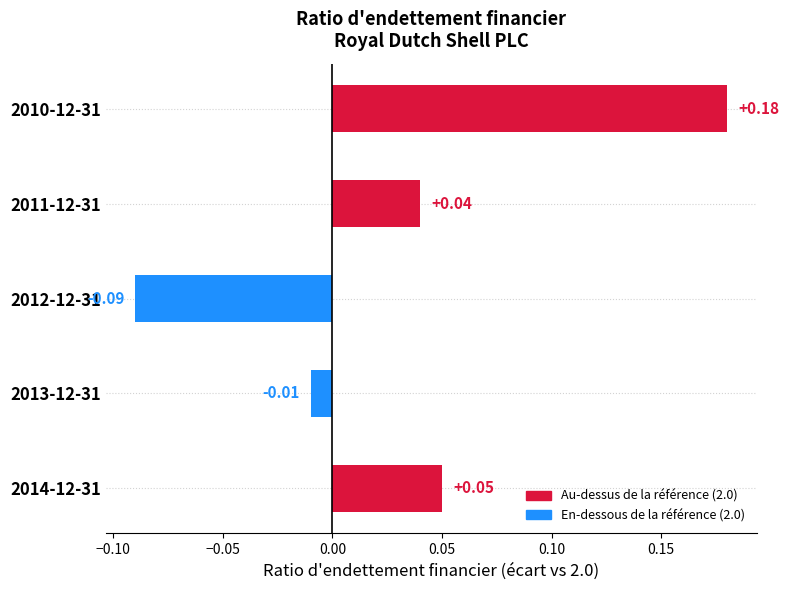

Rank the categories by value from highest to lowest.

2010-12-31, 2014-12-31, 2011-12-31, 2013-12-31, 2012-12-31